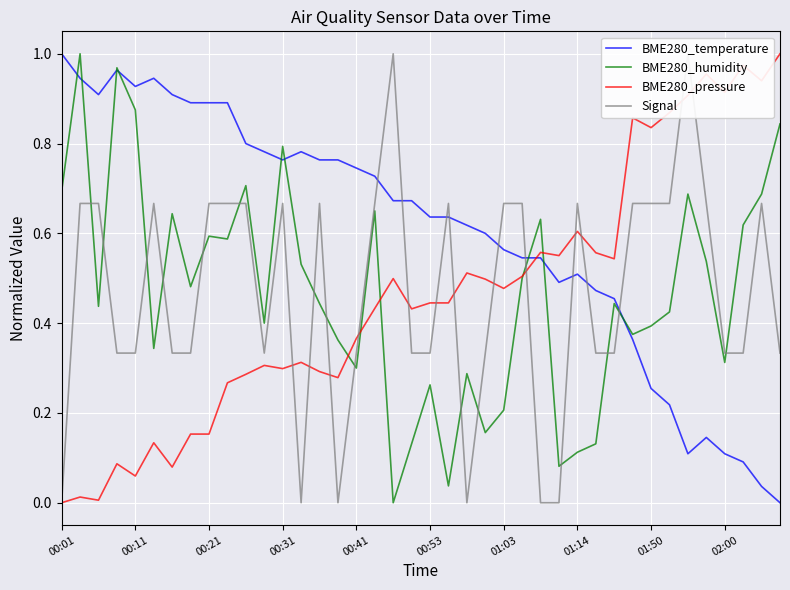

How many times do BME280_temperature and BME280_pressure cross each other?

1